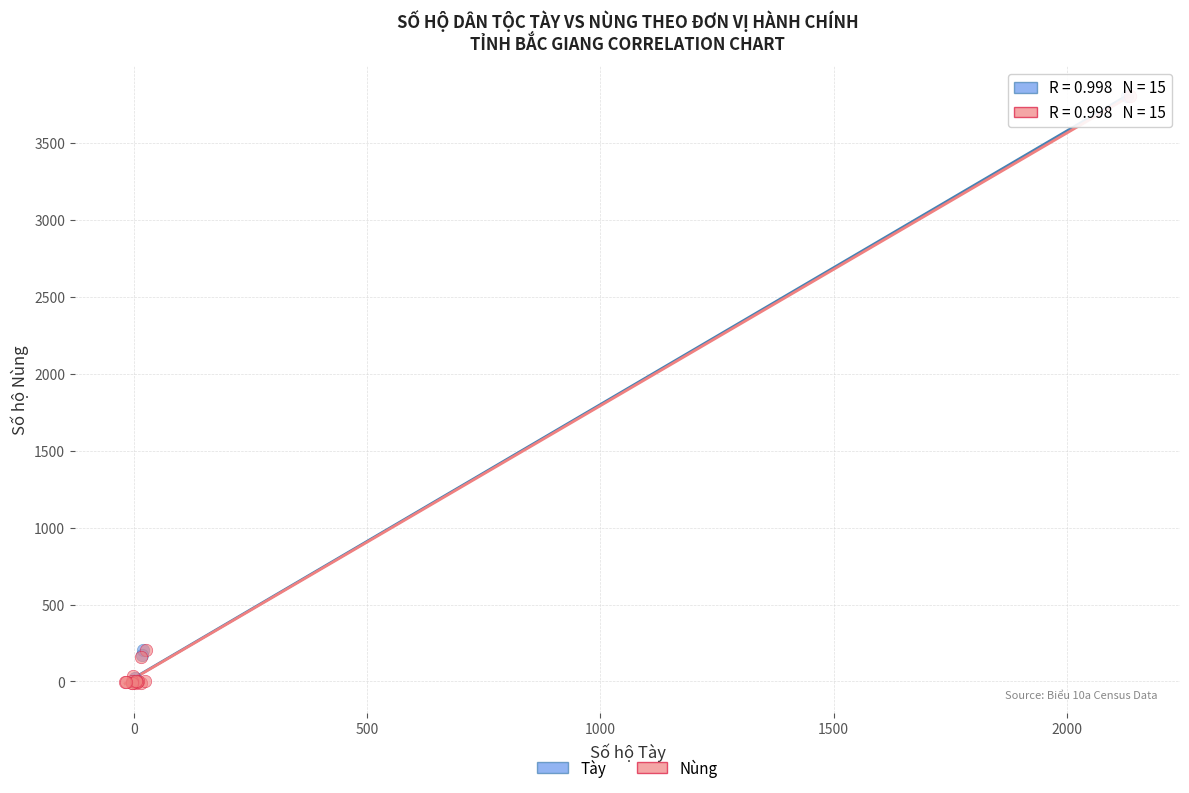

What are all the series names shown in the legend?

Tày, Nùng